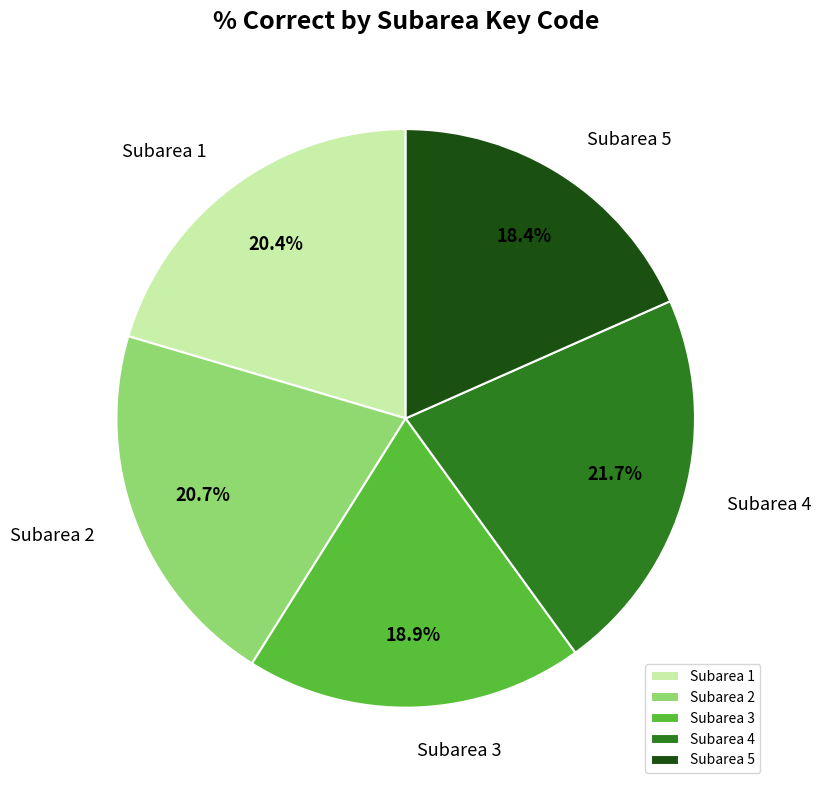

What percentage is NOT represented by Subarea 5?

81.6%